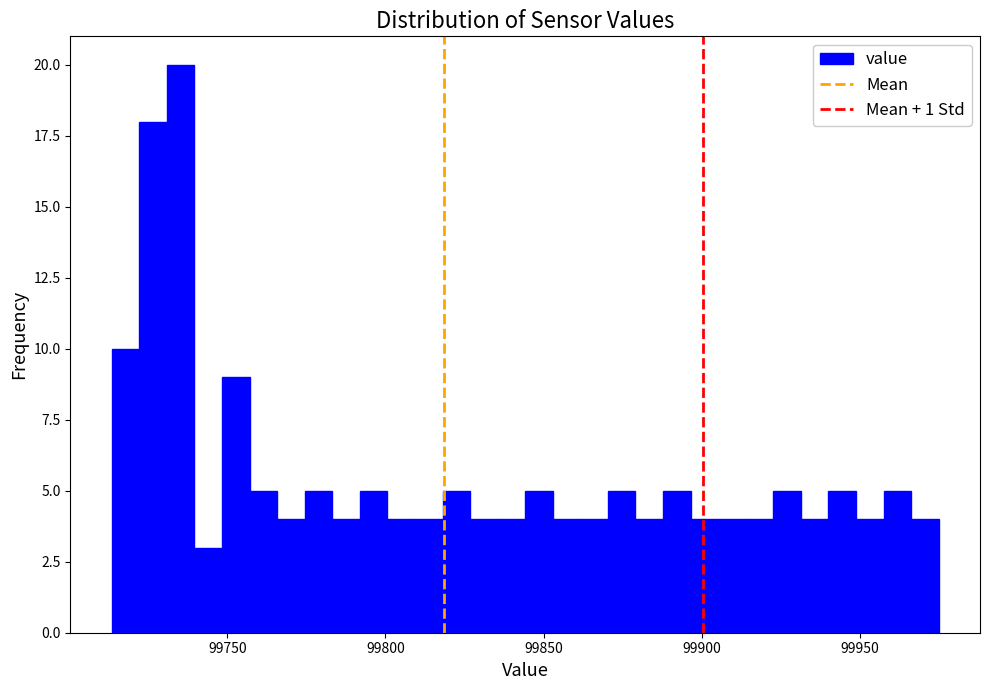

Read against the x-axis, roughly where is the centre of the tallest bar?

99735